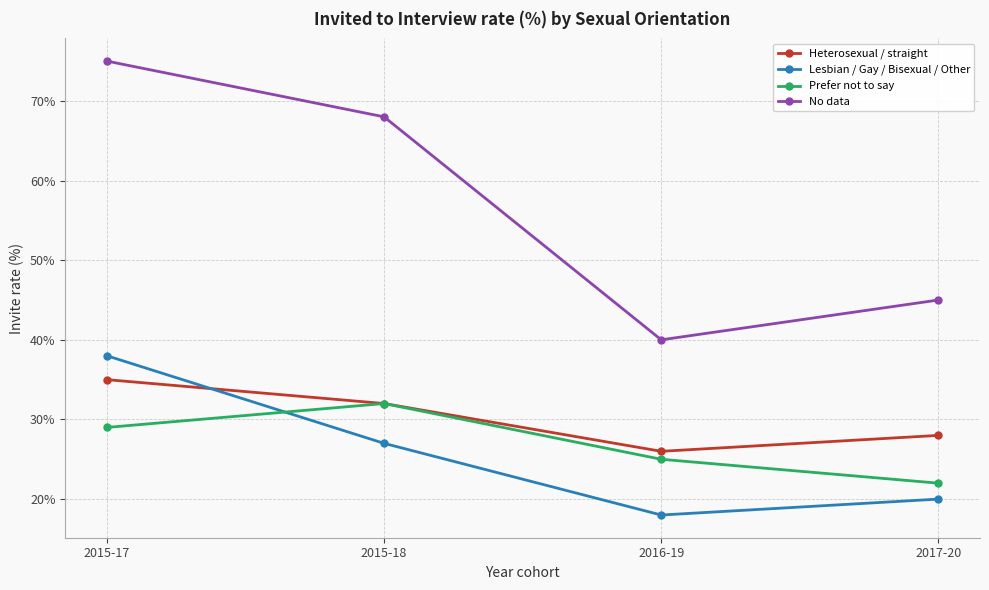

True or false: No data and Prefer not to say intersect in this chart.

False